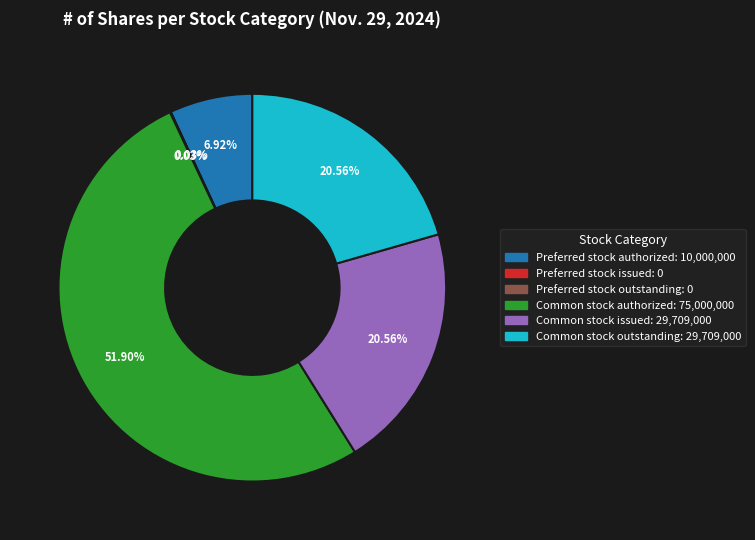

Do Common stock issued and Common stock outstanding together represent more than half of the pie?

No